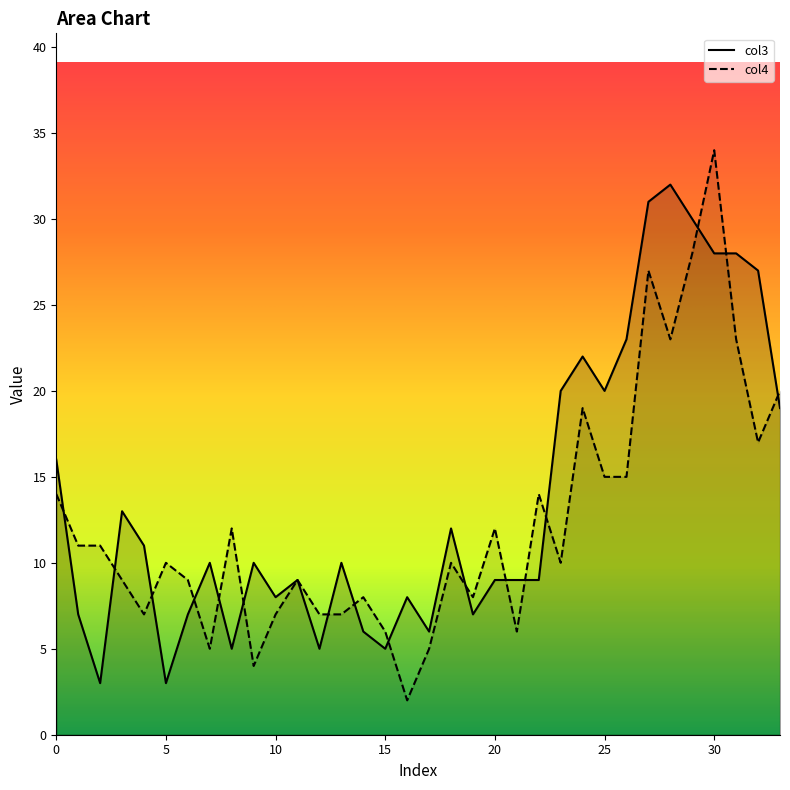

How many intersections are there between col3 and col4?

16